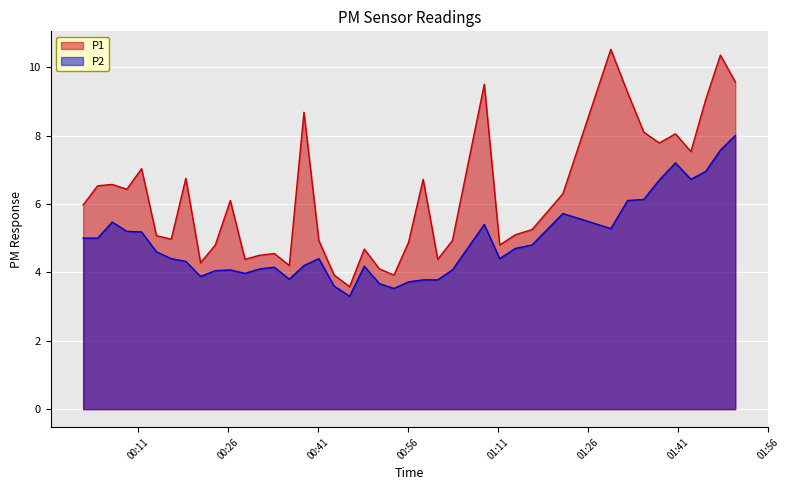

List the labels in order of P2 value, largest first.

2022-10-16T01:50:35, 2022-10-16T01:48:06, 2022-10-16T01:40:36, 2022-10-16T01:45:39, 2022-10-16T01:43:11, 2022-10-16T01:37:55, 2022-10-16T01:35:19, 2022-10-16T01:32:38, 2022-10-16T01:21:50, 2022-10-16T00:06:39, 2022-10-16T01:08:43, 2022-10-16T01:29:49, 2022-10-16T00:09:05, 2022-10-16T00:11:33, 2022-10-16T00:01:48, 2022-10-16T00:04:13, 2022-10-16T01:16:41, 2022-10-16T01:13:55, 2022-10-16T00:14:02, 2022-10-16T00:16:30, 2022-10-16T00:41:07, 2022-10-16T01:11:17, 2022-10-16T00:18:56, 2022-10-16T00:38:38, 2022-10-16T00:48:42, 2022-10-16T00:33:42, 2022-10-16T00:31:15, 2022-10-16T00:26:21, 2022-10-16T01:03:24, 2022-10-16T00:23:51, 2022-10-16T00:28:48, 2022-10-16T00:21:23, 2022-10-16T00:36:11, 2022-10-16T01:00:57, 2022-10-16T00:58:31, 2022-10-16T00:56:05, 2022-10-16T00:51:13, 2022-10-16T00:43:40, 2022-10-16T00:53:39, 2022-10-16T00:46:15